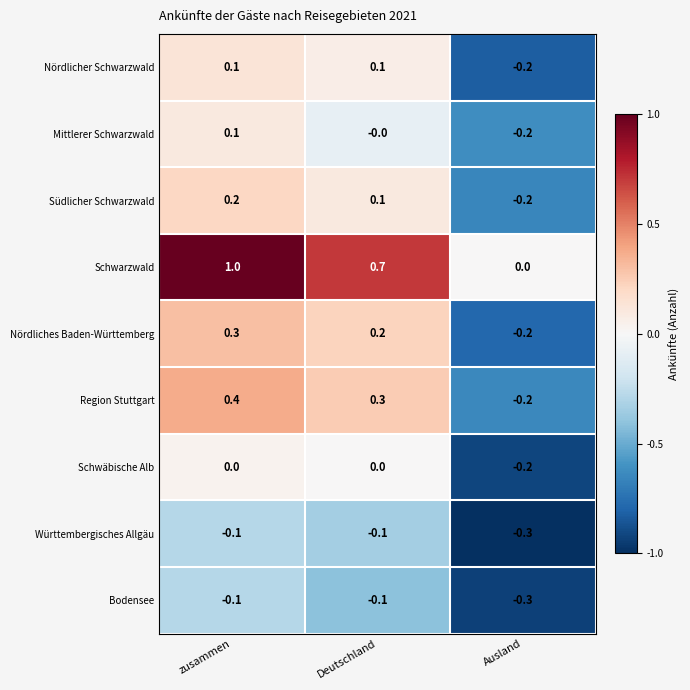

What is the difference between the maximum and minimum values in the Südlicher Schwarzwald series?

0.4